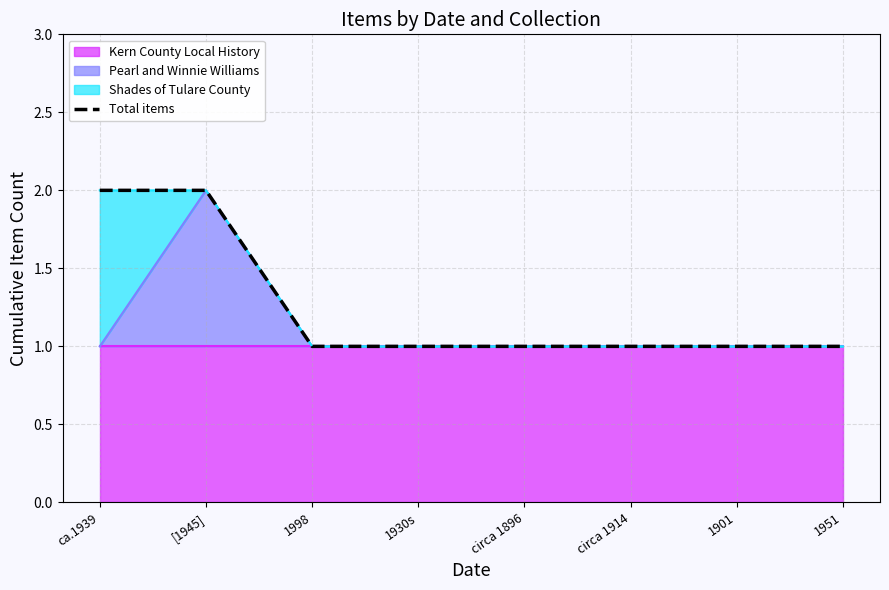

Is it true that the value at circa 1914 is 1?

False